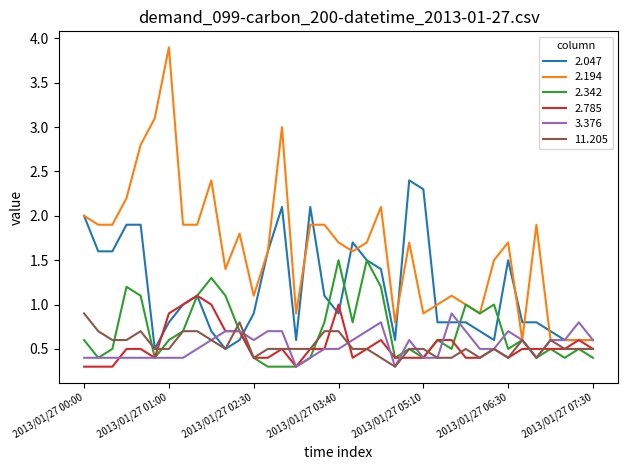

What is the greatest value displayed?

3.9